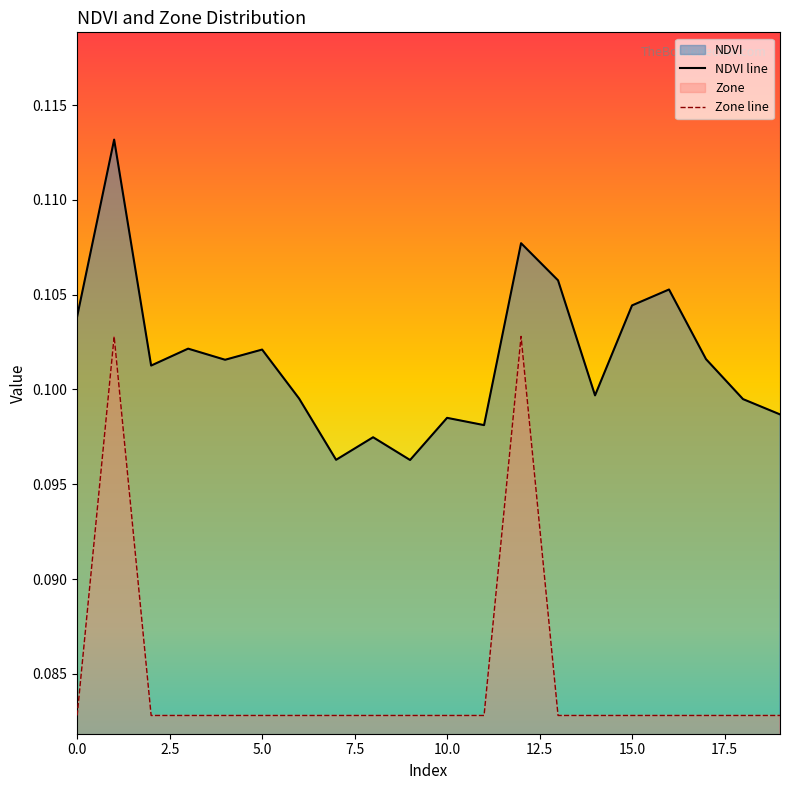

Which series changed the most between 0 and 9?

NDVI